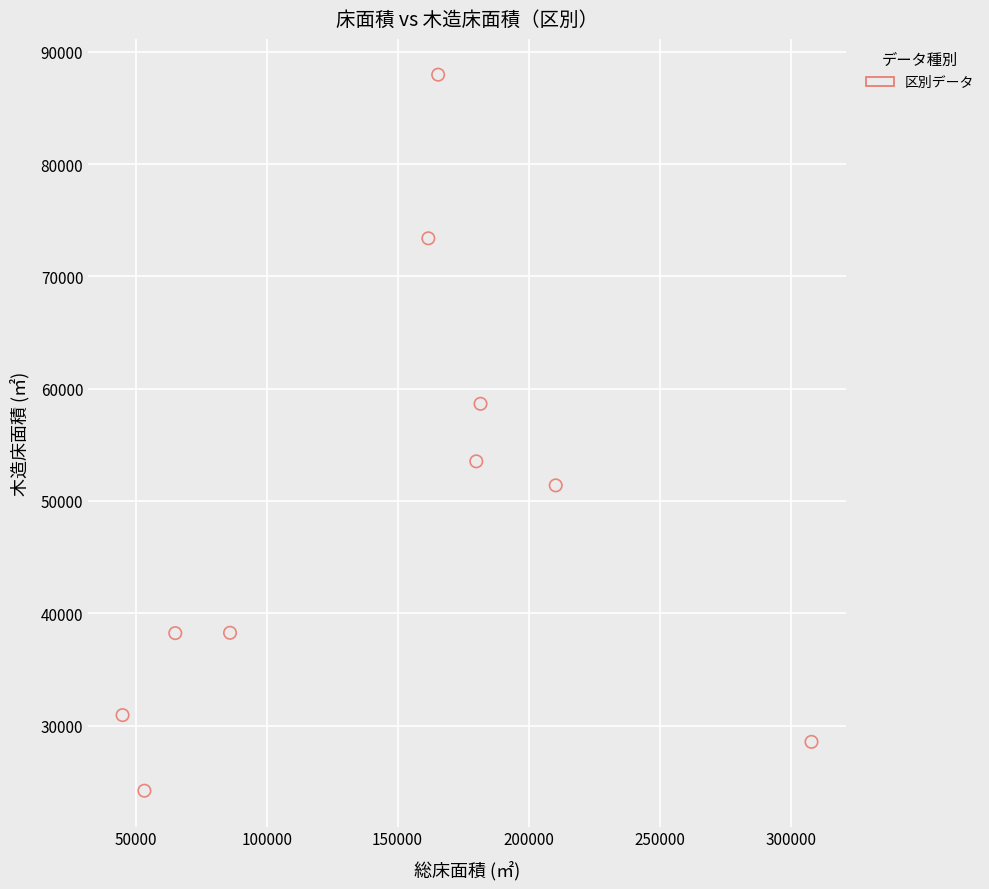

What is the range of Y values (max minus min)?

63762